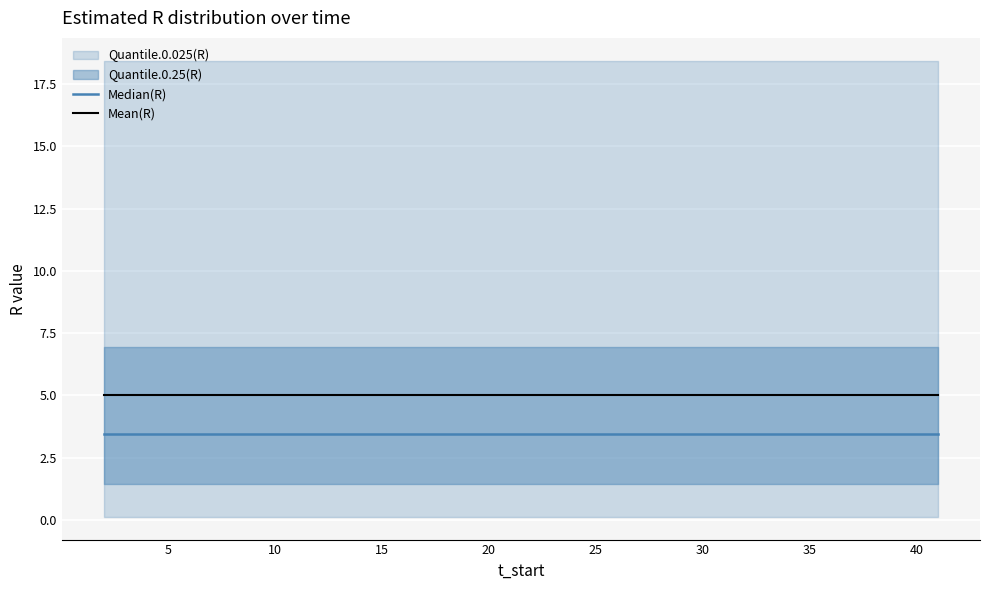

Reading right to left, list all the values displayed in this chart.

Median(R): 3.5	3.5	3.5	3.5	3.5	3.5	3.5	3.5	3.5	3.5	3.5	3.5	3.5	3.5	3.5	3.5	3.5	3.5	3.5	3.5	3.5	3.5	3.5	3.5	3.5	3.5	3.5	3.5	3.5	3.5	3.5	3.5	3.5	3.5	3.5	3.5	3.5	3.5	3.5	3.5
Mean(R): 5.0	5.0	5.0	5.0	5.0	5.0	5.0	5.0	5.0	5.0	5.0	5.0	5.0	5.0	5.0	5.0	5.0	5.0	5.0	5.0	5.0	5.0	5.0	5.0	5.0	5.0	5.0	5.0	5.0	5.0	5.0	5.0	5.0	5.0	5.0	5.0	5.0	5.0	5.0	5.0